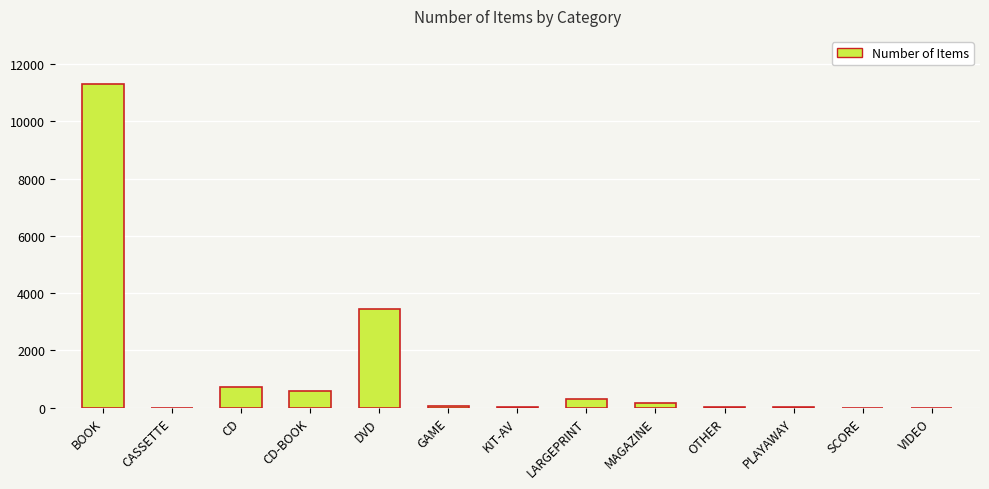

Count the number of data series in this chart.

1